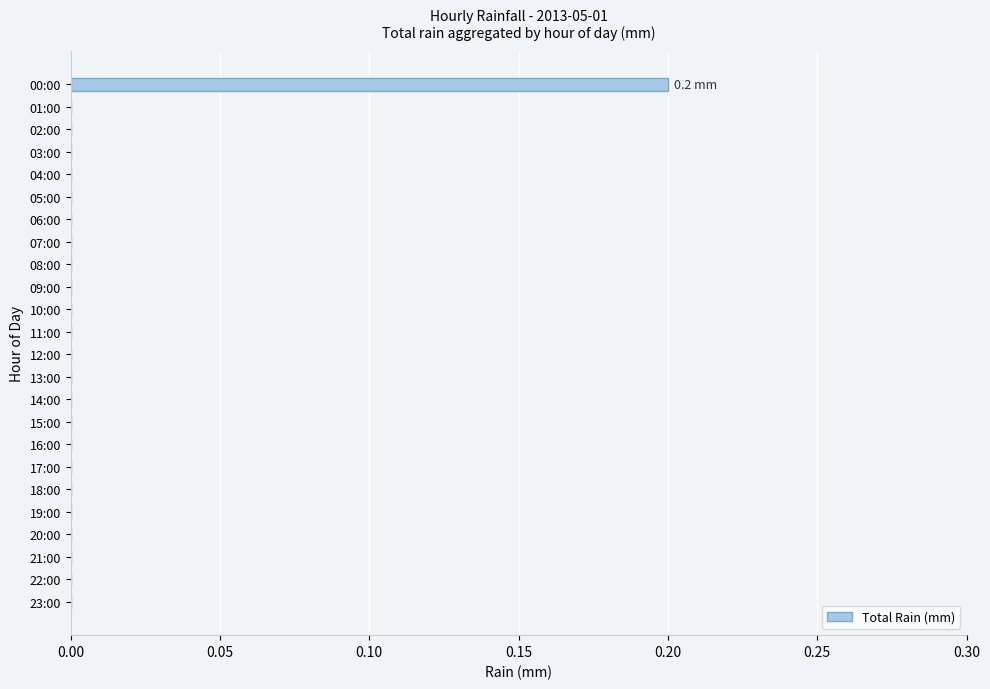

How many categories are shown in the chart?

24